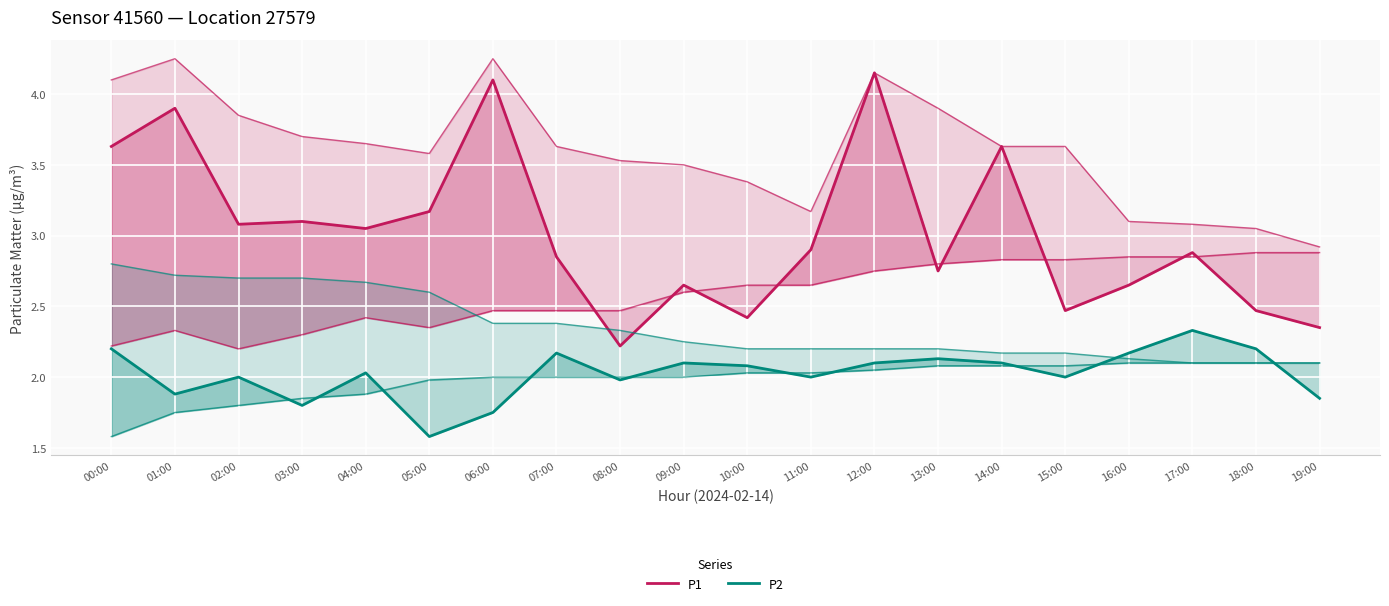

True or false: P2 has a value of 0.8 at 07:00.

False